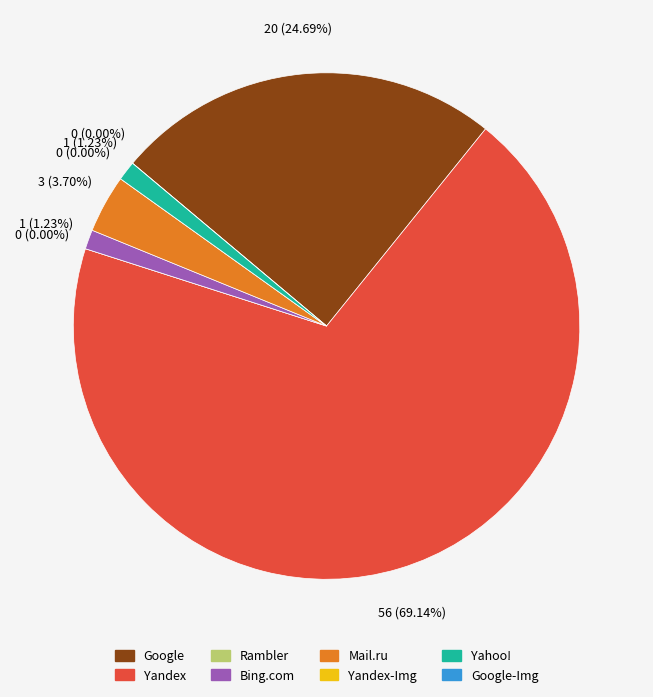

What is the majority slice?

Yandex